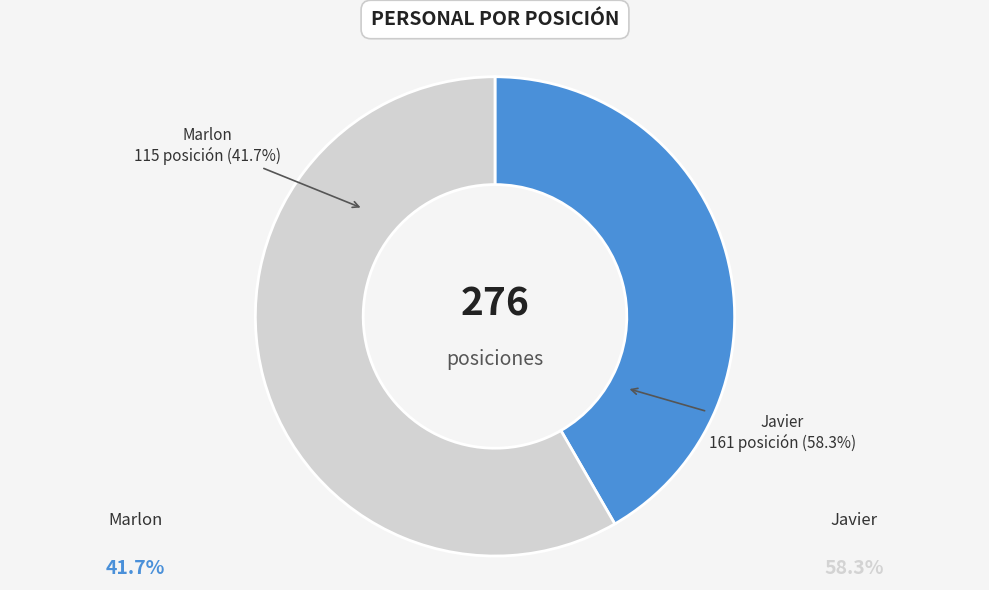

Does Marlon account for over 50% of the chart?

No